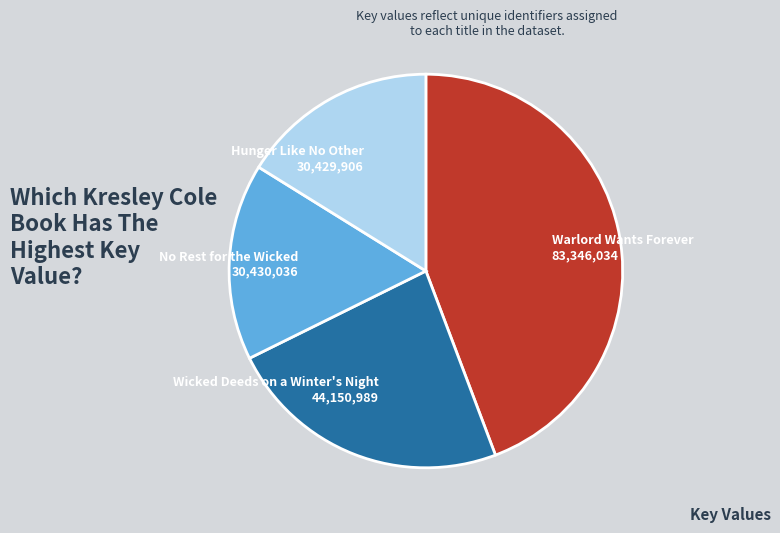

Approximately how many times larger is the value at Wicked Deeds on a Winter's Night 44,150,989 compared to No Rest for the Wicked 30,430,036?

1.5